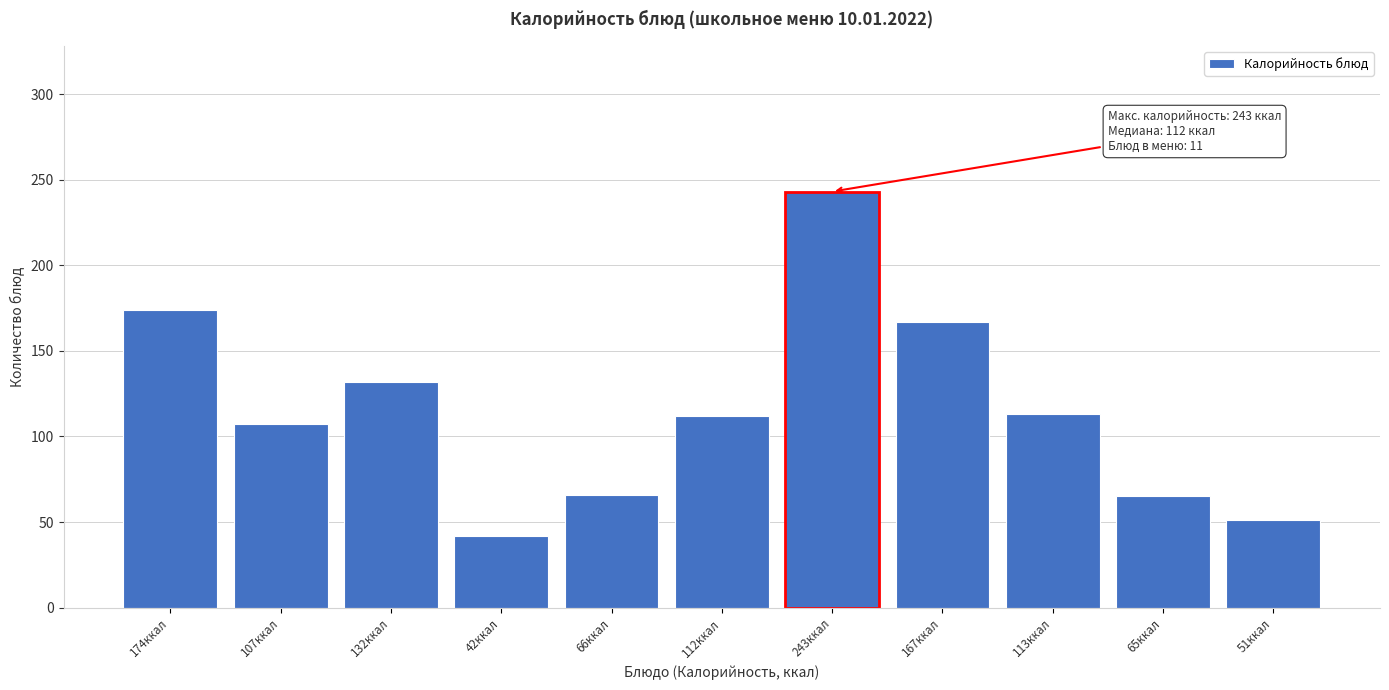

What is the difference between the second highest and minimum values?

132